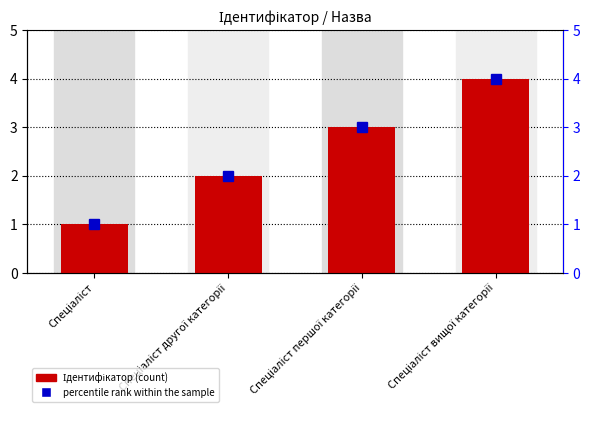

What is the value of the 1st bar from the left?

1